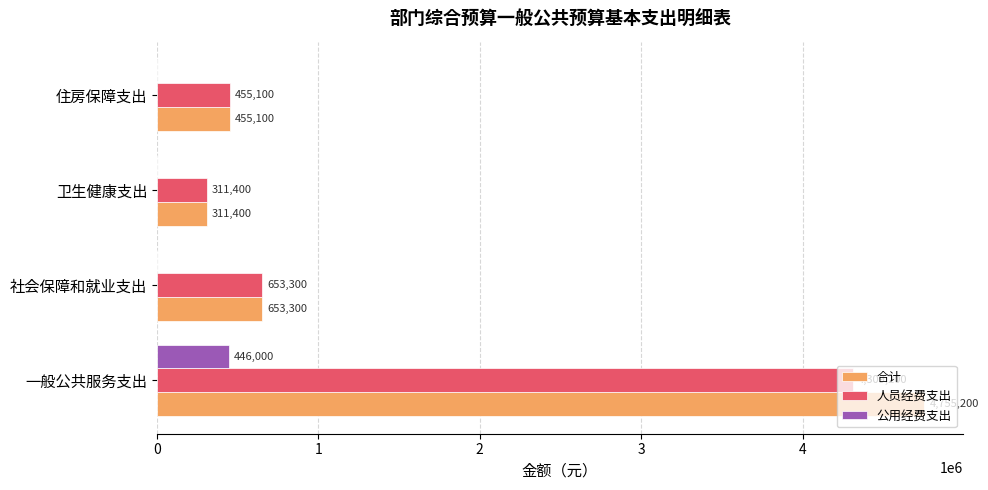

How many 公用经费支出 values are between 0 and 446000?

4